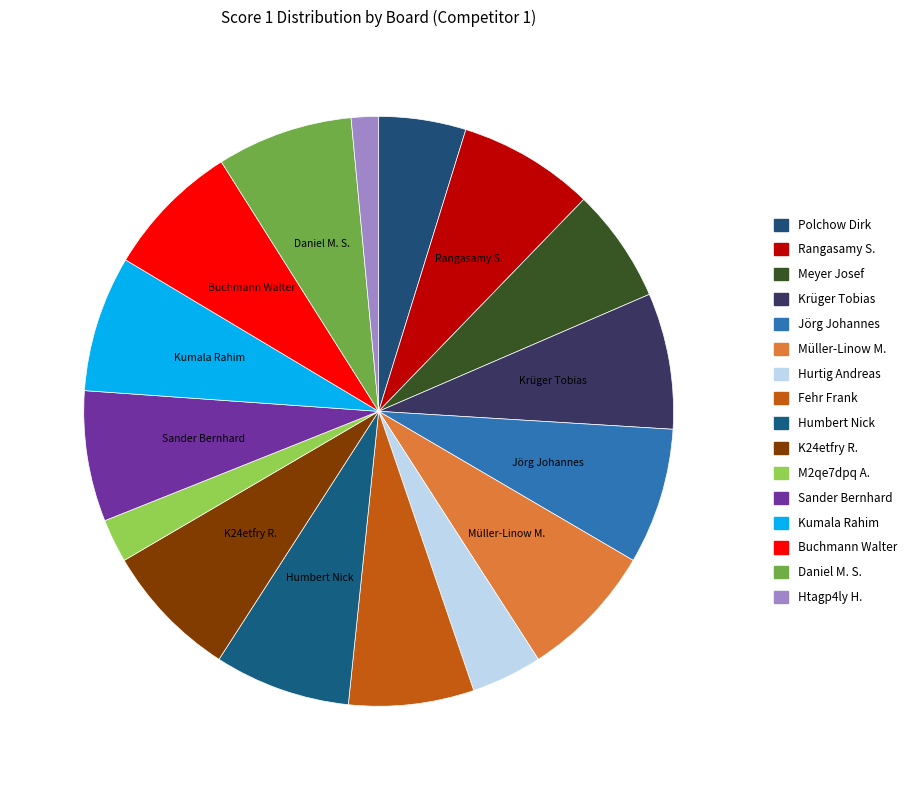

Does any single category account for the majority?

No